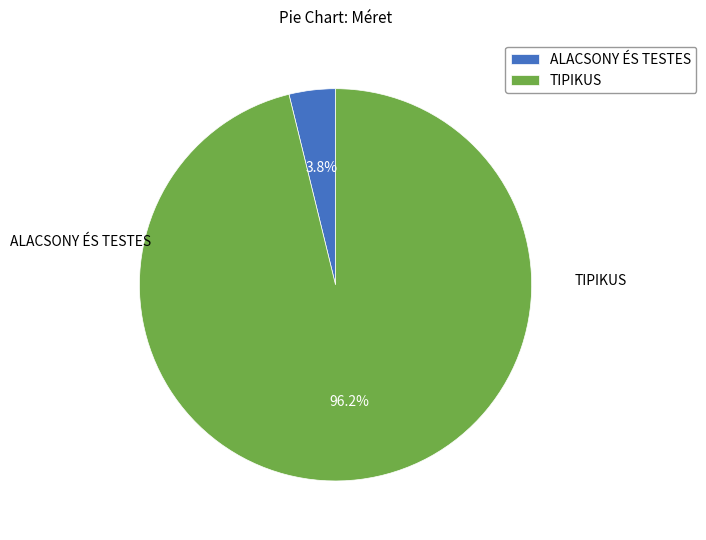

How much of the chart is everything except TIPIKUS?

3.8%